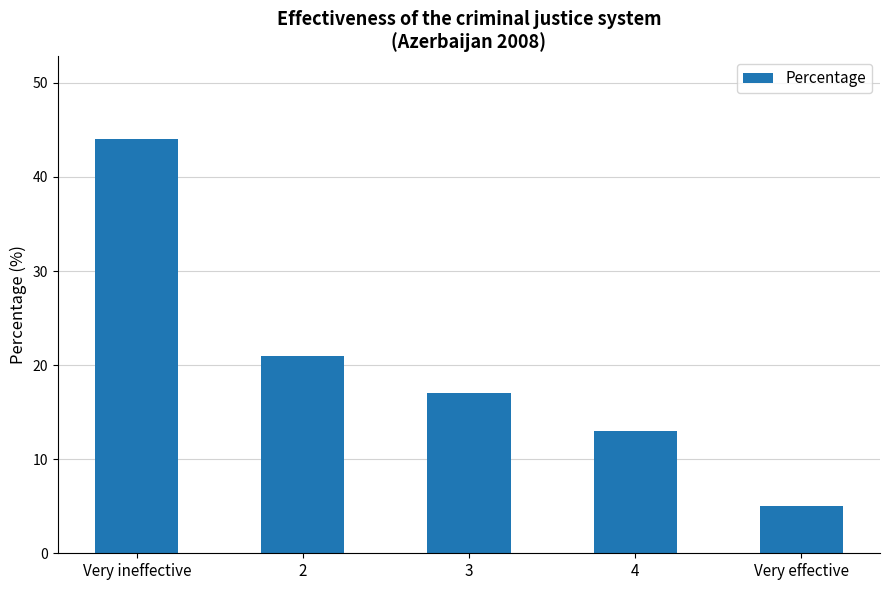

Count the number of categories in the chart.

5